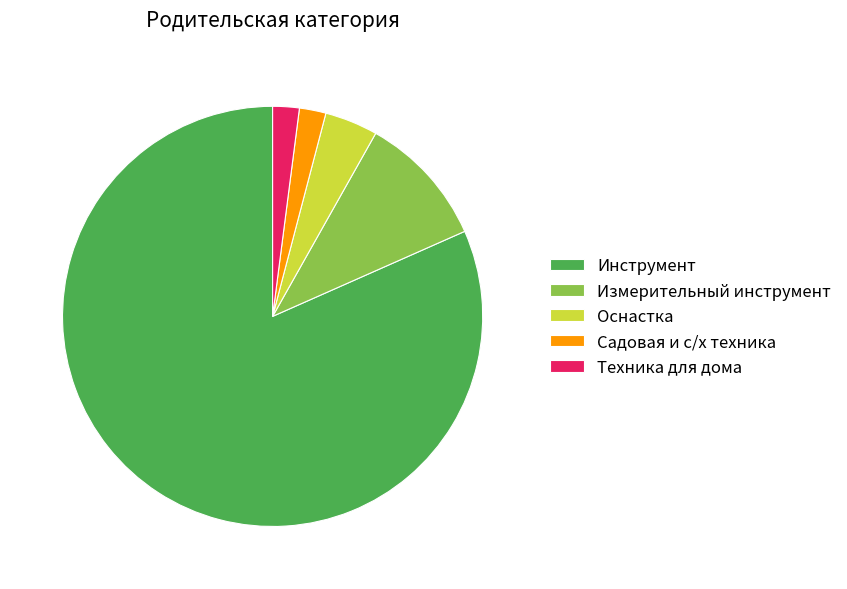

Between Инструмент and Техника для дома, which is larger?

Инструмент